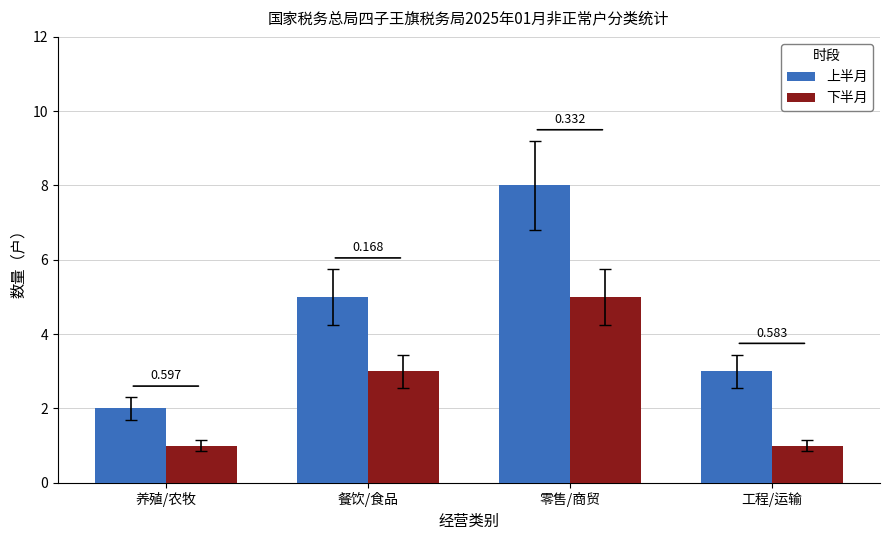

What is the difference between the highest and lowest values at 餐饮/食品?

2